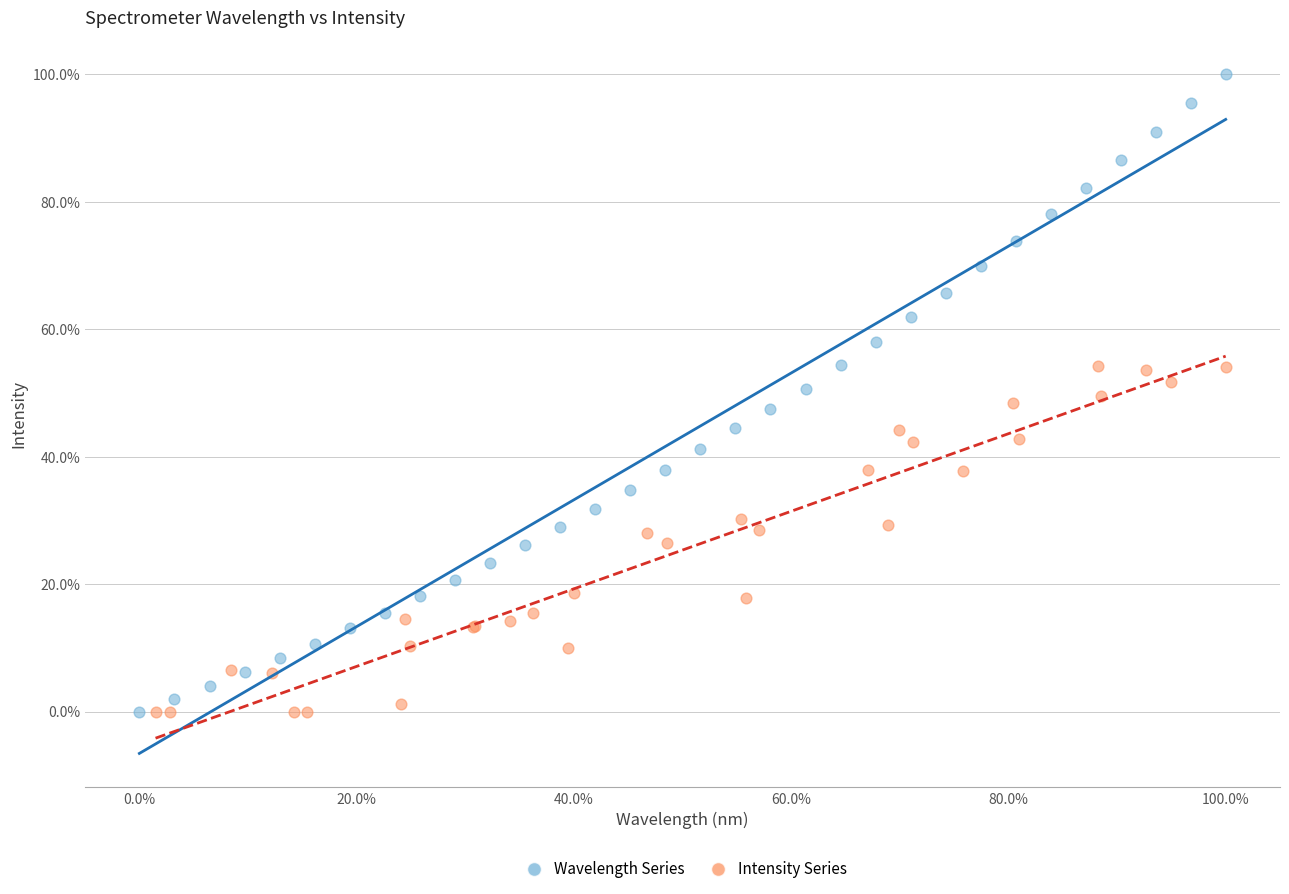

Which series has the largest Y range (max minus min)?

Wavelength Series